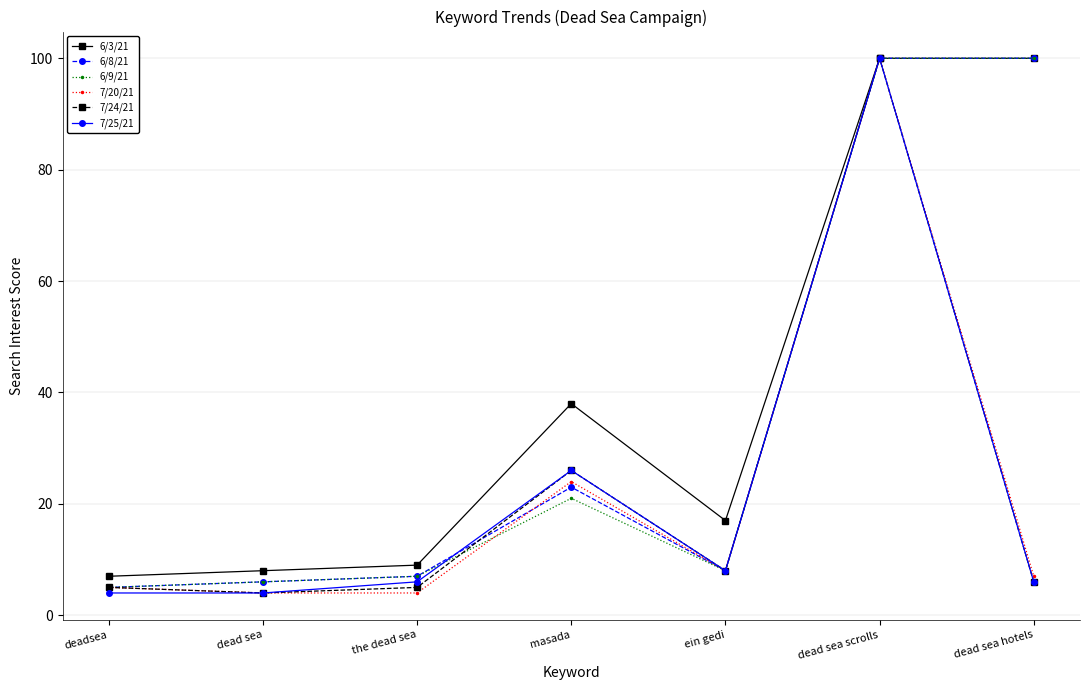

Where is 7/24/21 nearest to the value 52?

masada